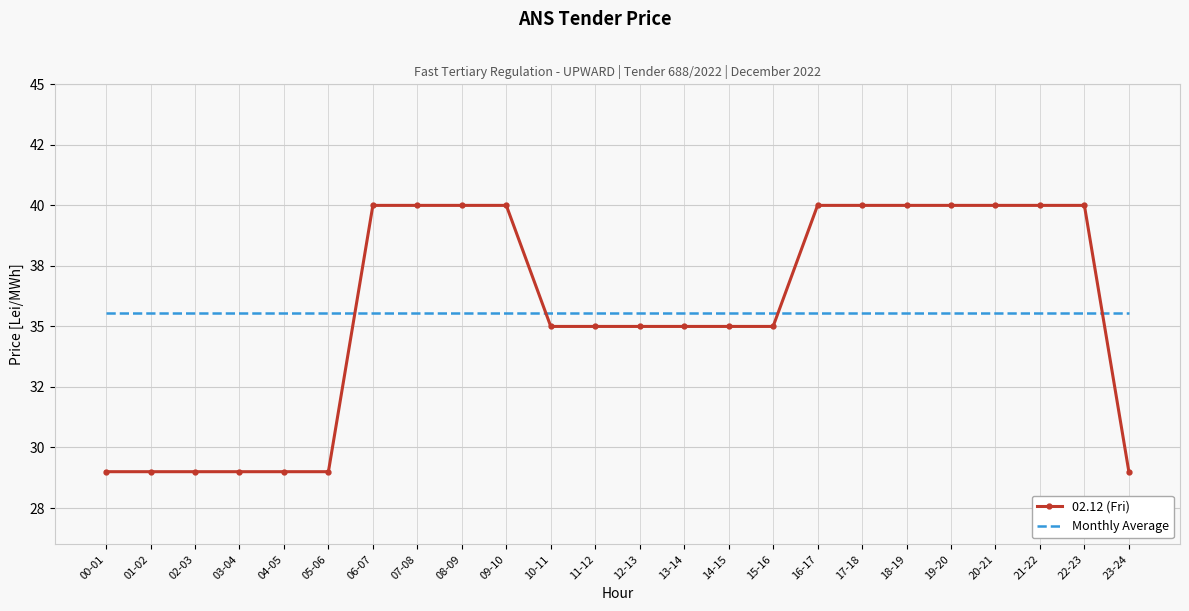

What is the sum of the Monthly Average values at 00-01 and 04-05?

71.1